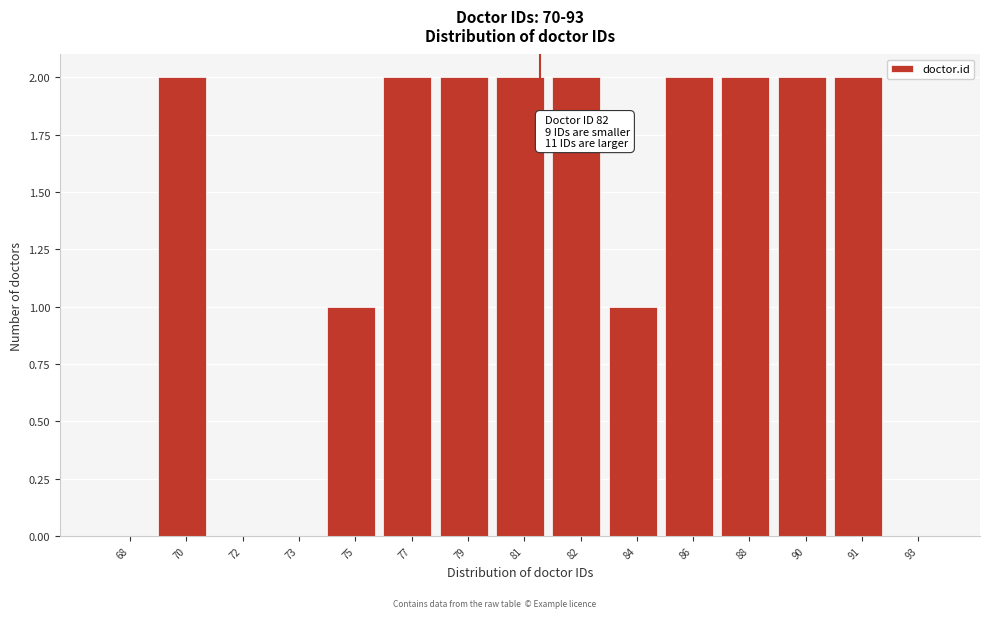

Reading right to left, list all the values displayed in this chart.

93=0	91=2	90=2	88=2	86=2	84=1	82=2	81=2	79=2	77=2	75=1	73=0	72=0	70=2	68=0